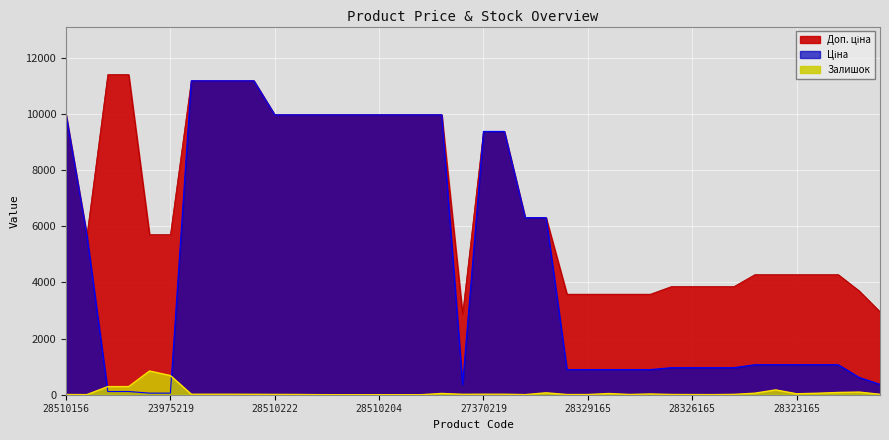

True or false: Доп. ціна and Залишок intersect in this chart.

False